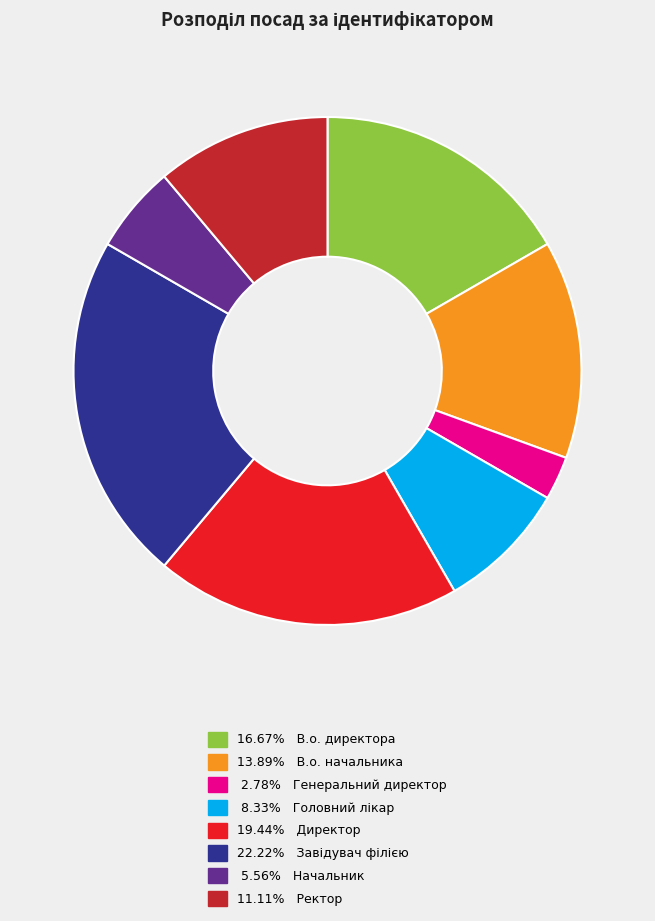

How many segments does this pie chart have?

8